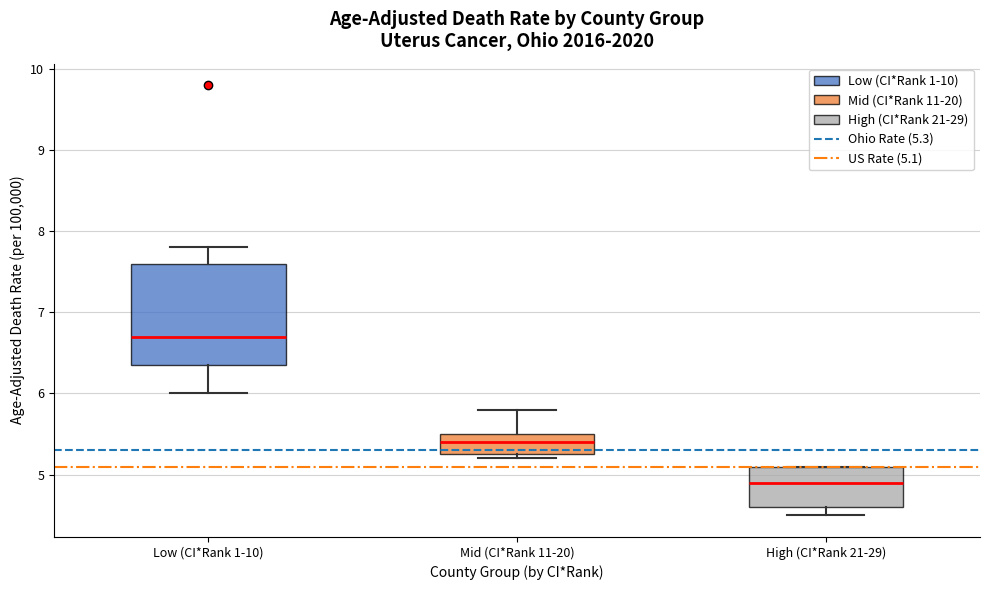

Reading left to right, read every box against the y-axis: the position of its median line, the range the box covers, and the ends of its whiskers. The values are not printed on the chart, so give them approximately, as read against the axis.

Low (CI*Rank 1-10): median 6.7, box 6.4 to 7.6, whiskers 6.0 to 7.8
Mid (CI*Rank 11-20): median 5.4, box 5.3 to 5.5, whiskers 5.2 to 5.8
High (CI*Rank 21-29): median 4.9, box 4.6 to 5.1, whiskers 4.5 to 5.1